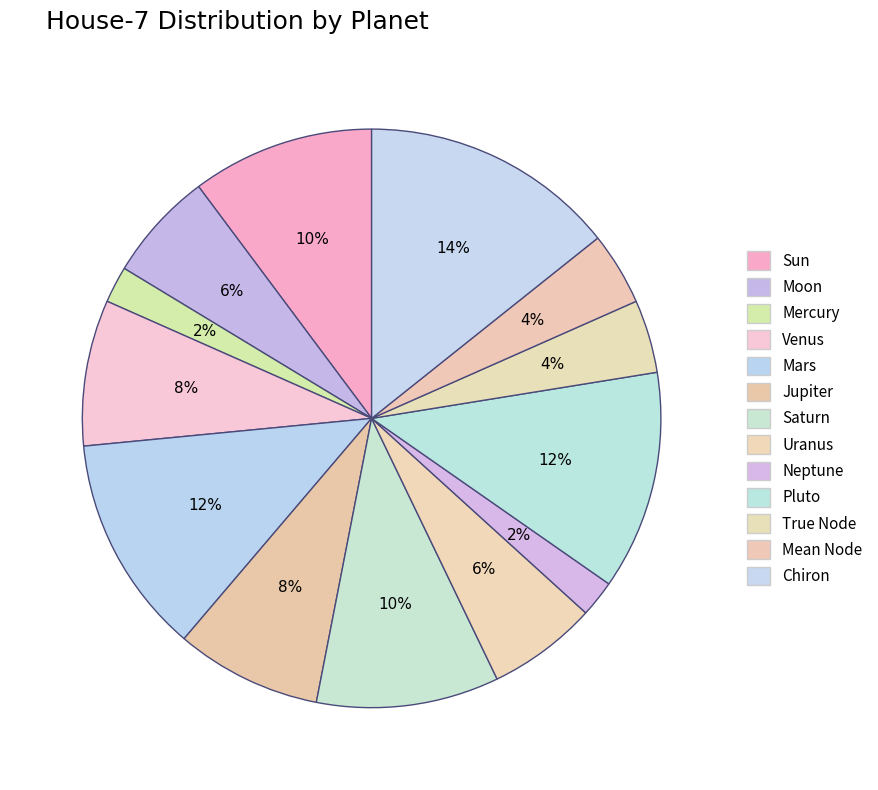

Which category has the smallest portion of the pie?

Mercury